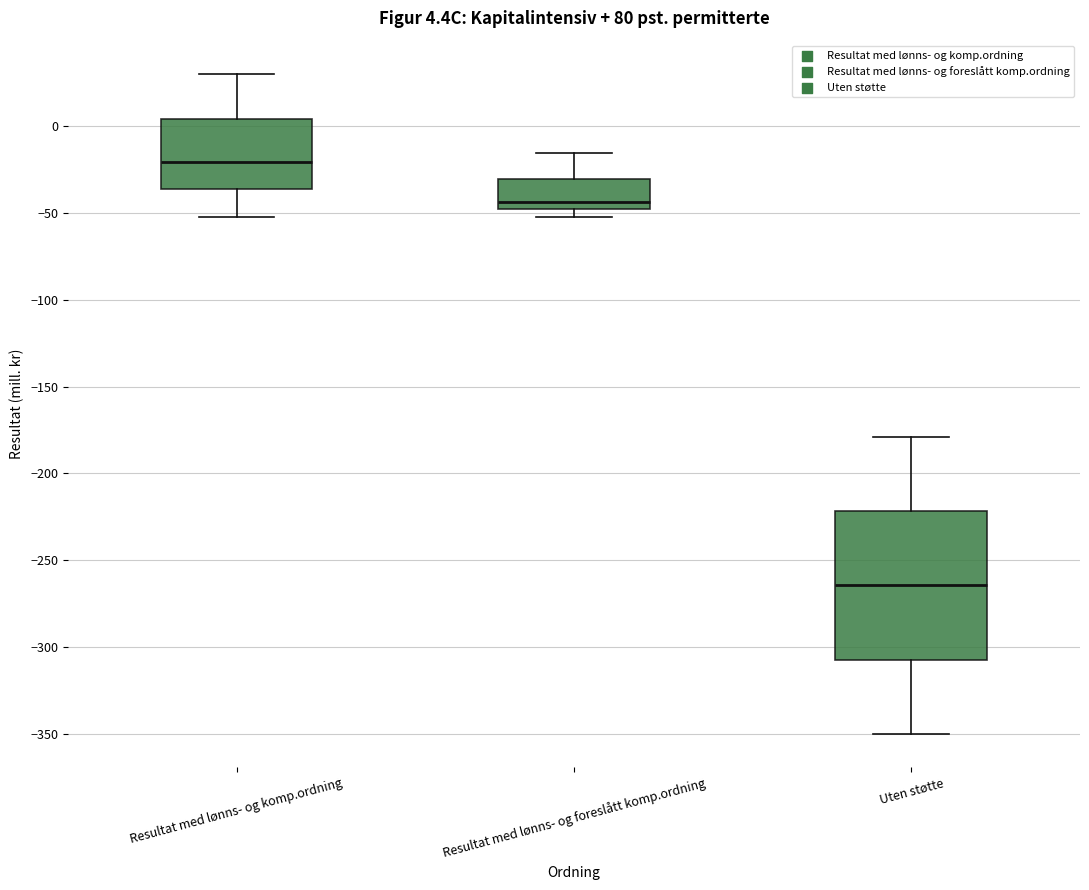

Which box is the tallest, from its lower edge to its upper edge?

Uten støtte